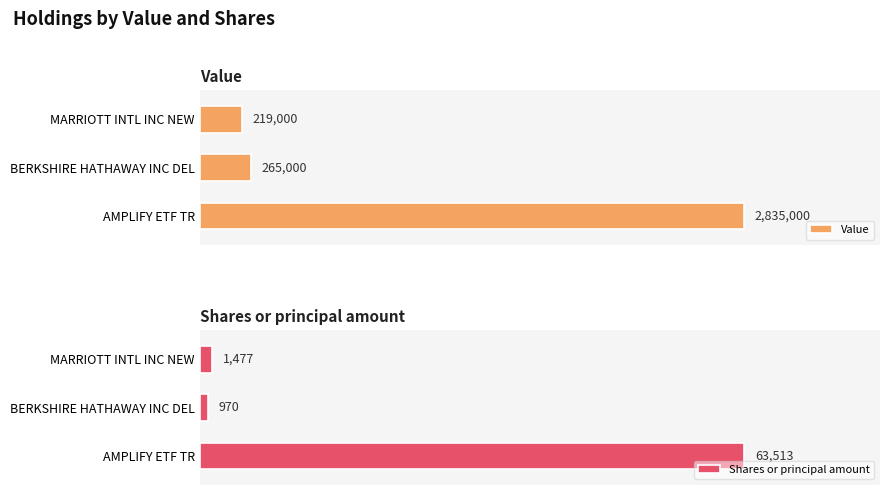

Where is Shares or principal amount nearest to the value 32241?

MARRIOTT INTL INC NEW